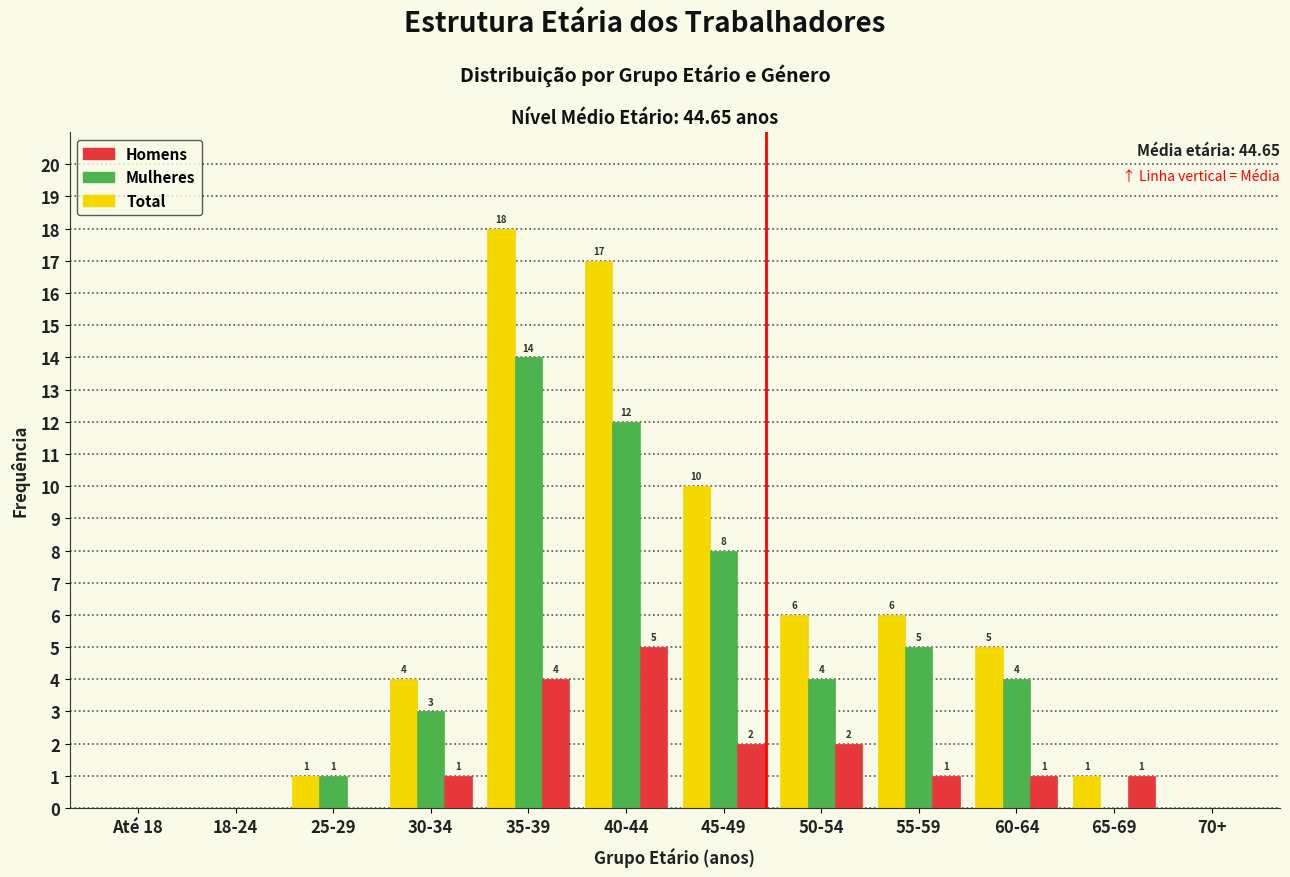

What is the sum of all Mulheres values?

51